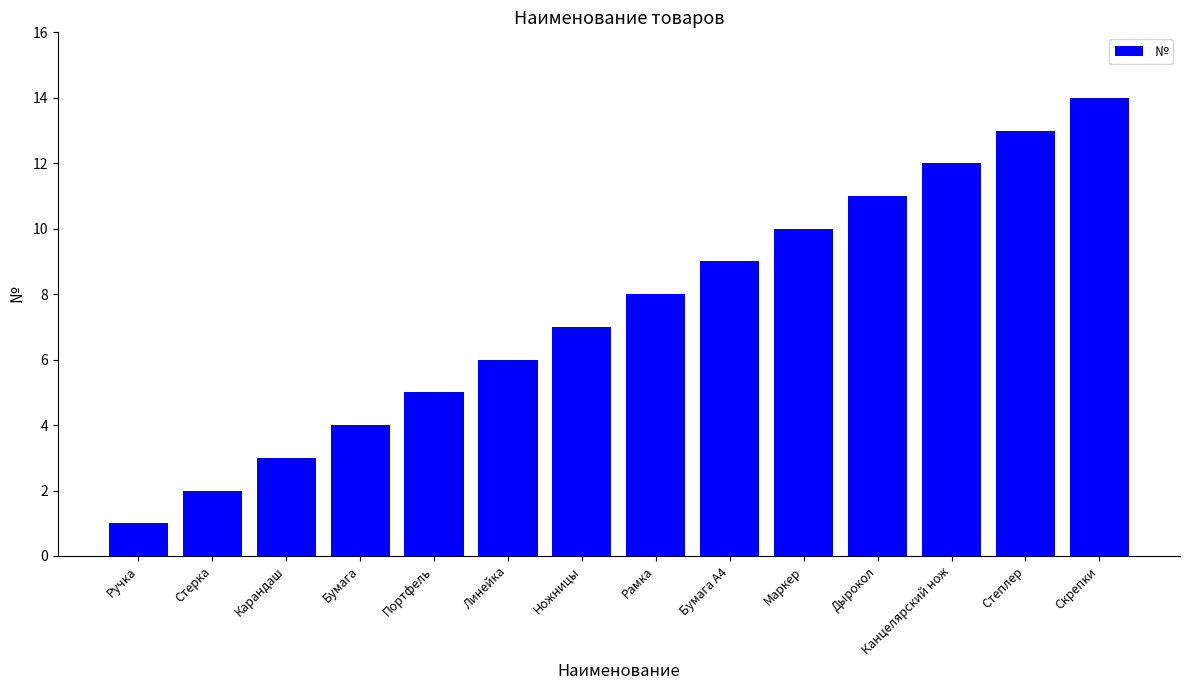

What is the difference between the maximum and minimum values?

13